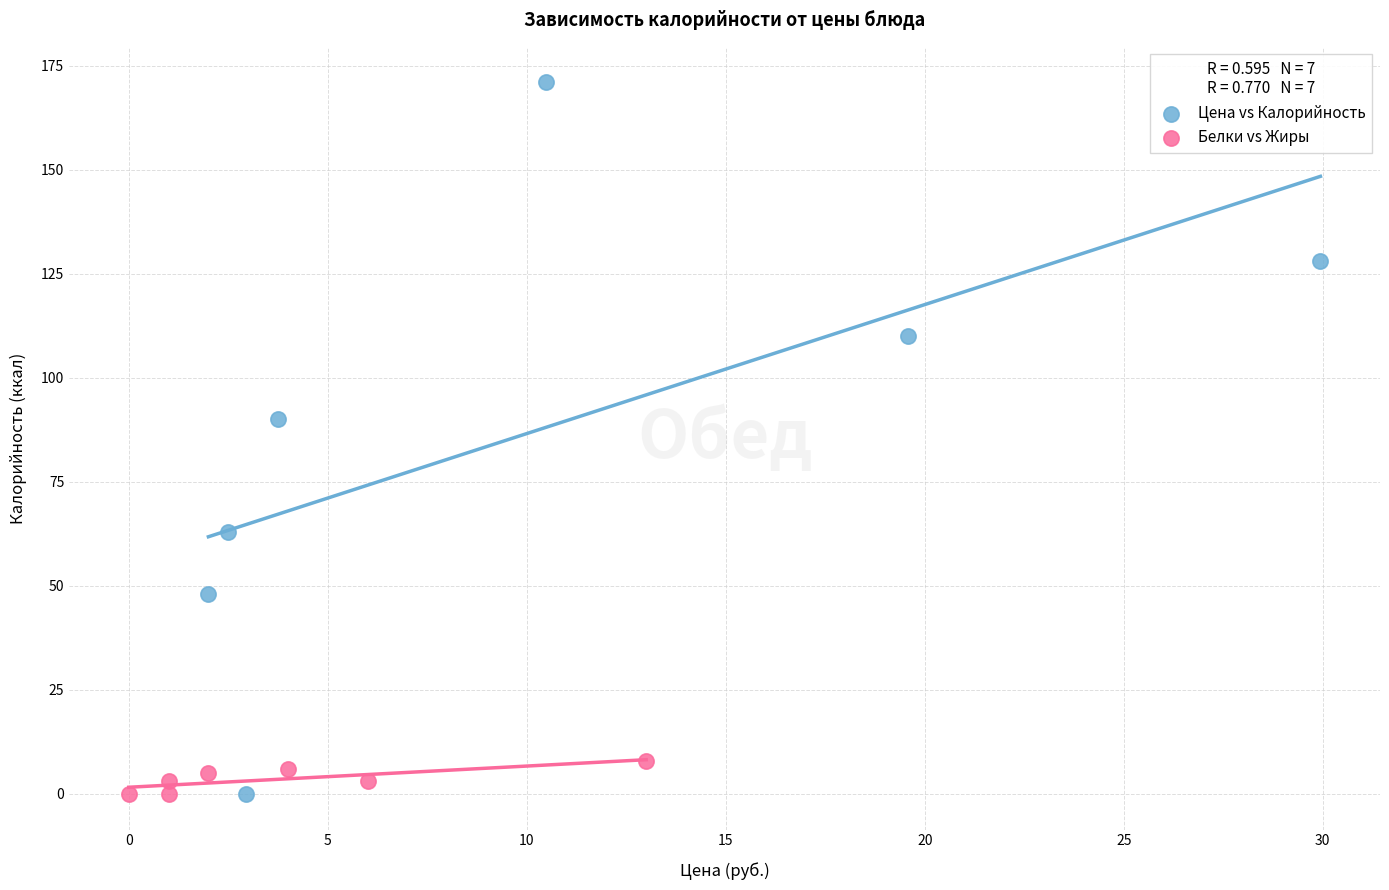

Which series has the largest Y range (max minus min)?

Цена vs Калорийность